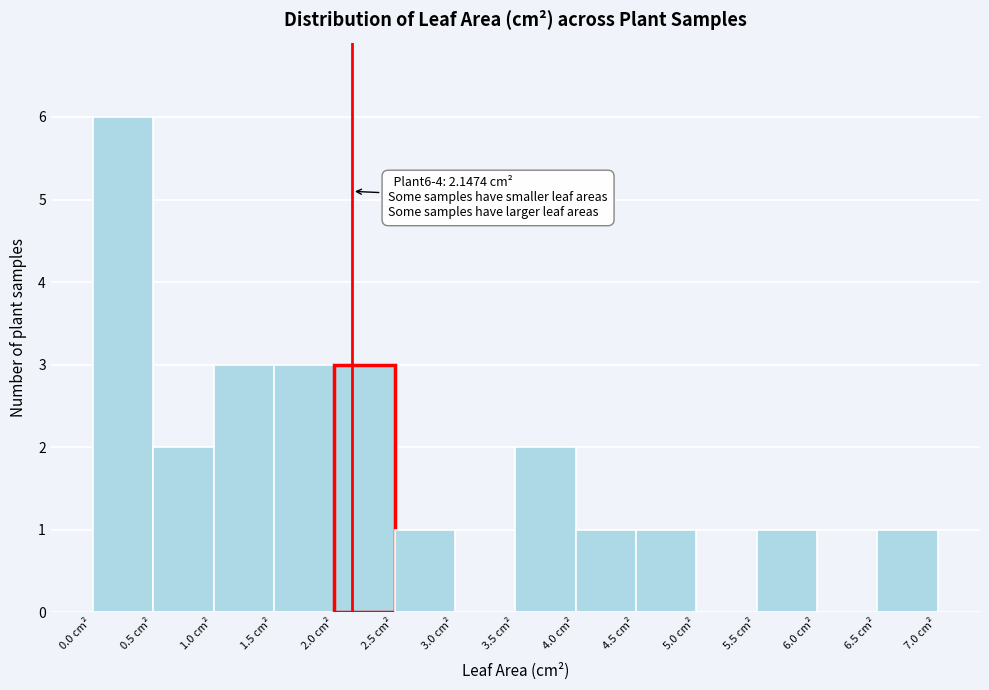

Which range on the x-axis has the tallest bar?

0.0 to 0.5